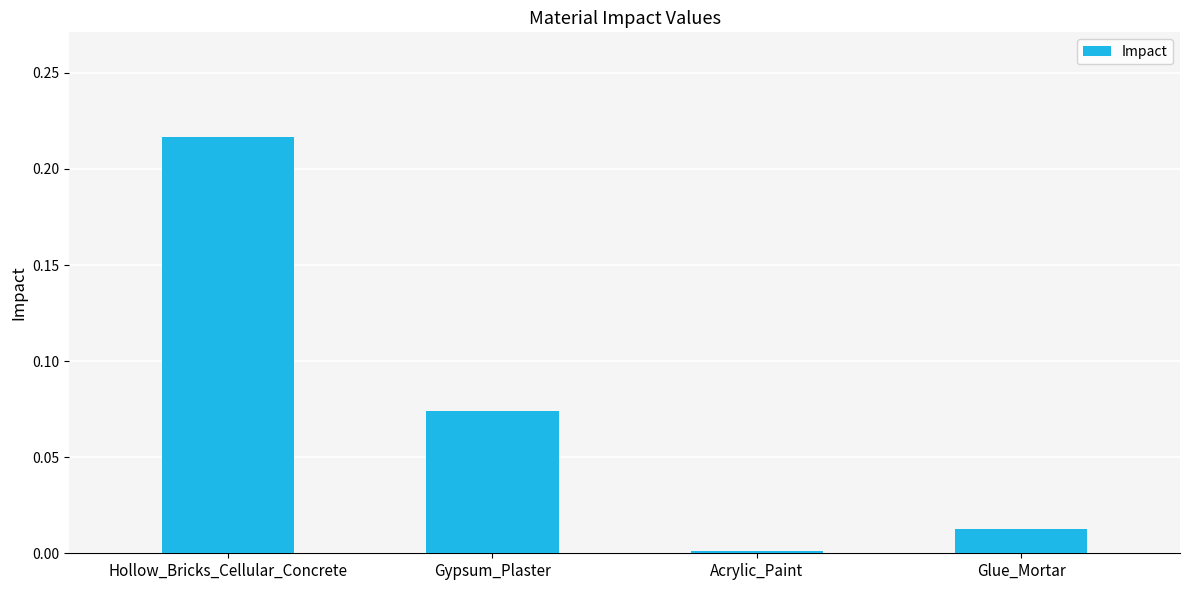

What is the sum of all values?

0.3